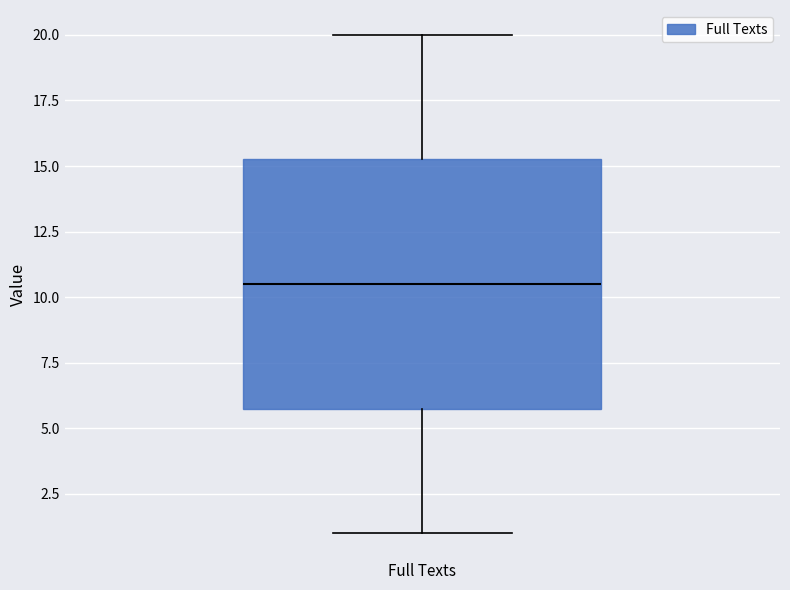

Transcribe this box plot: give where the median line is, the range the box spans, and where the two whiskers end, as read against the y-axis. The values are not printed on the chart, so give them approximately, as read against the axis.

median 10.5, box 6.0 to 15.5, whiskers 1.0 to 20.0